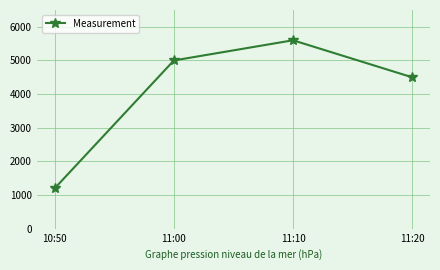

What is the smallest value displayed?

1200